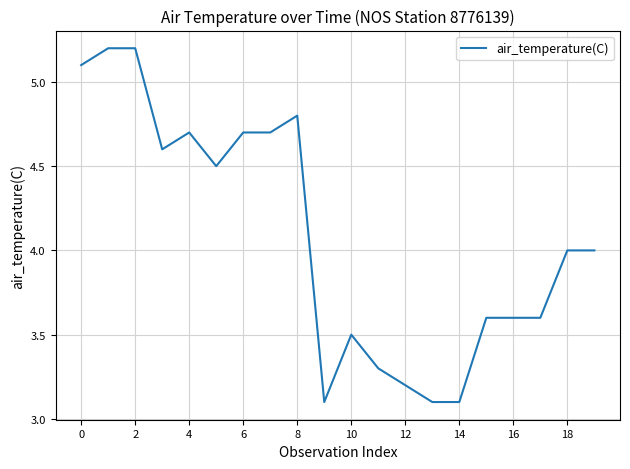

What is the difference between the maximum and minimum values?

2.1